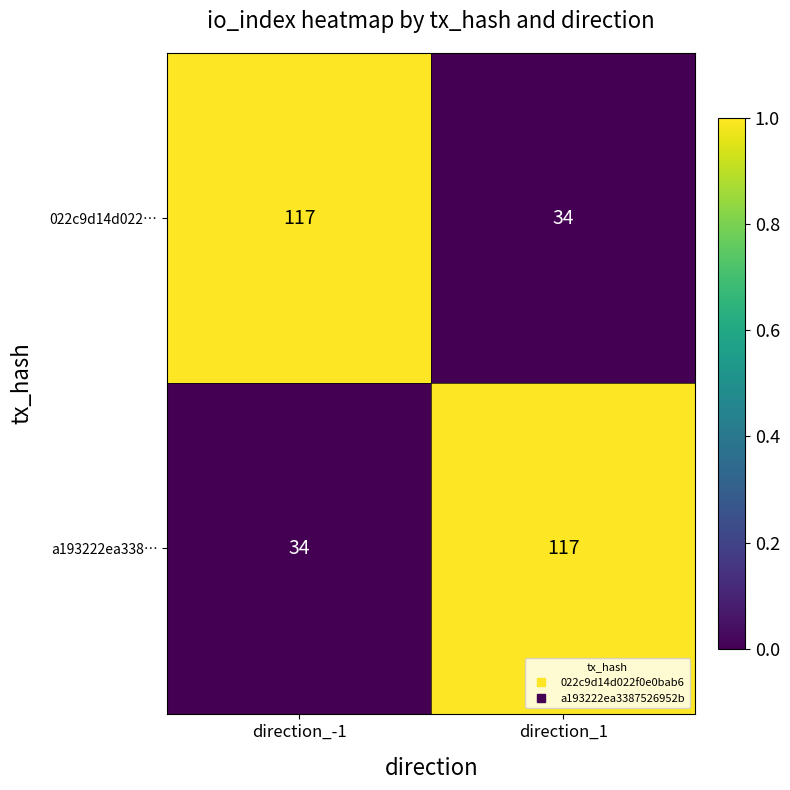

What is the difference between the highest and lowest values at direction_1?

83